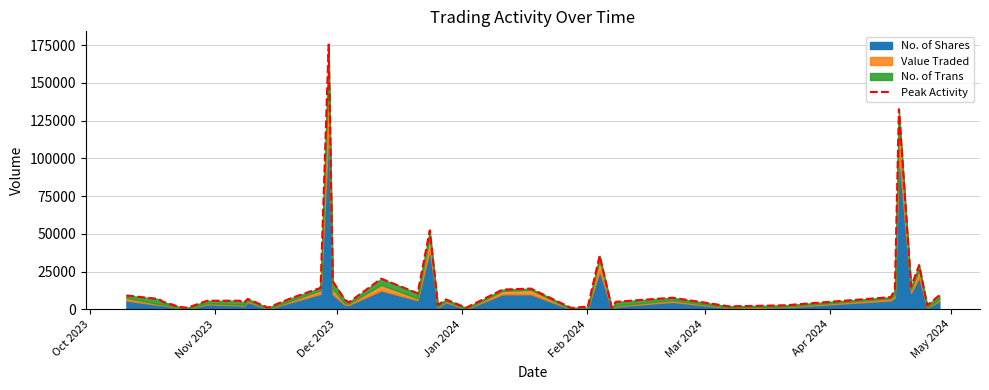

At which label does the data first exceed 6915?

Oct 2023